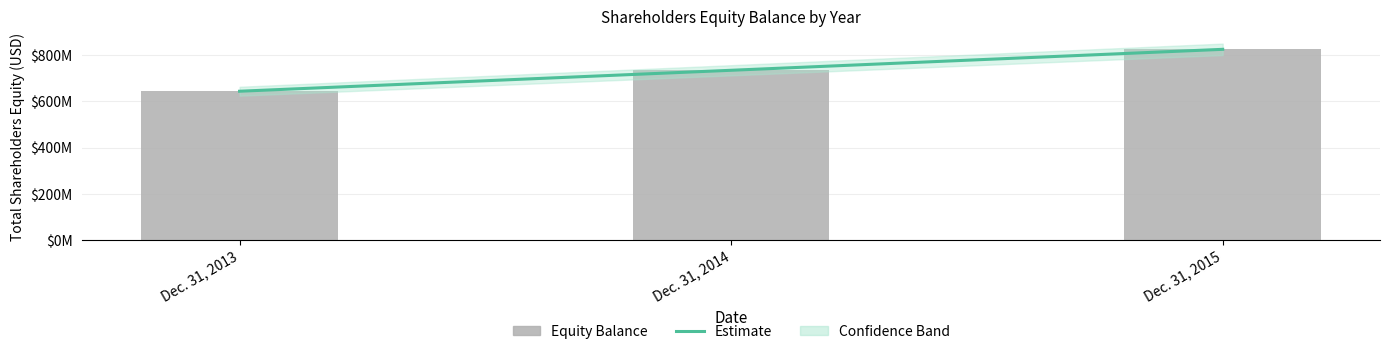

Are the bars horizontal?

No